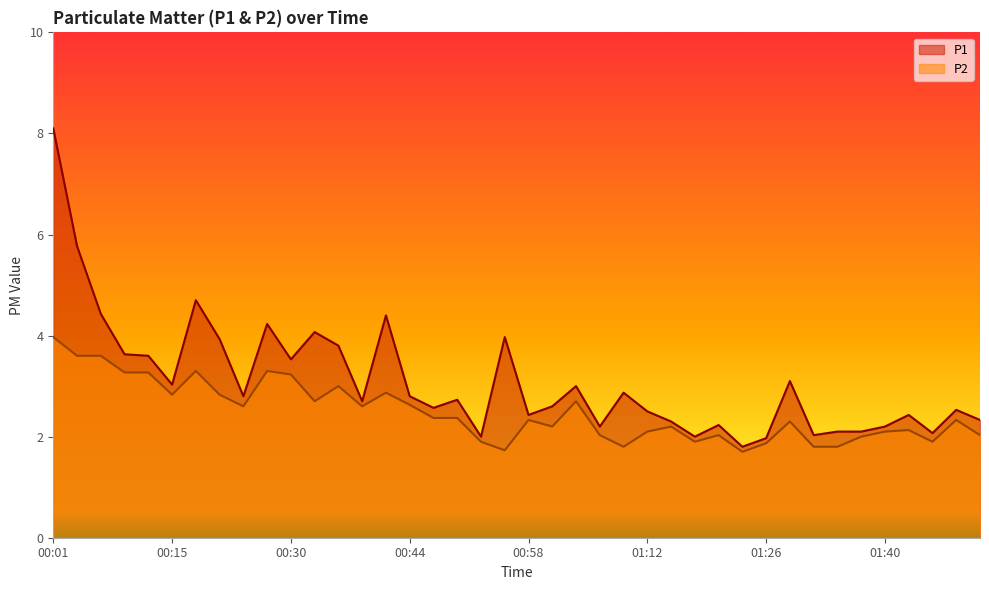

What is the sum of the P1 values at 01:43 and 01:37?

4.5